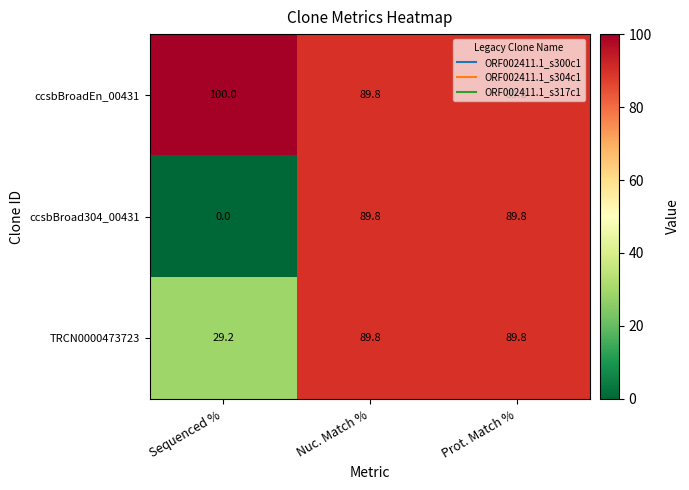

The TRCN0000473723 series shows 29.2 at Sequenced %. True or false?

True